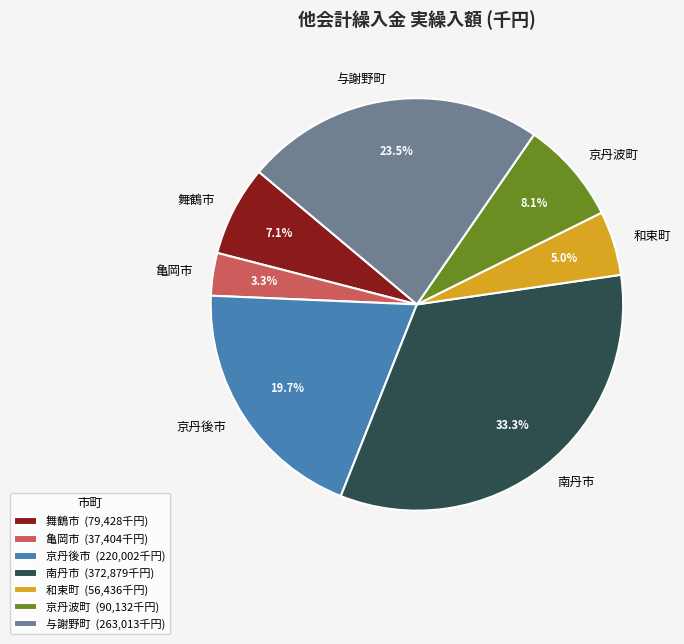

Count the number of slices in the pie.

7